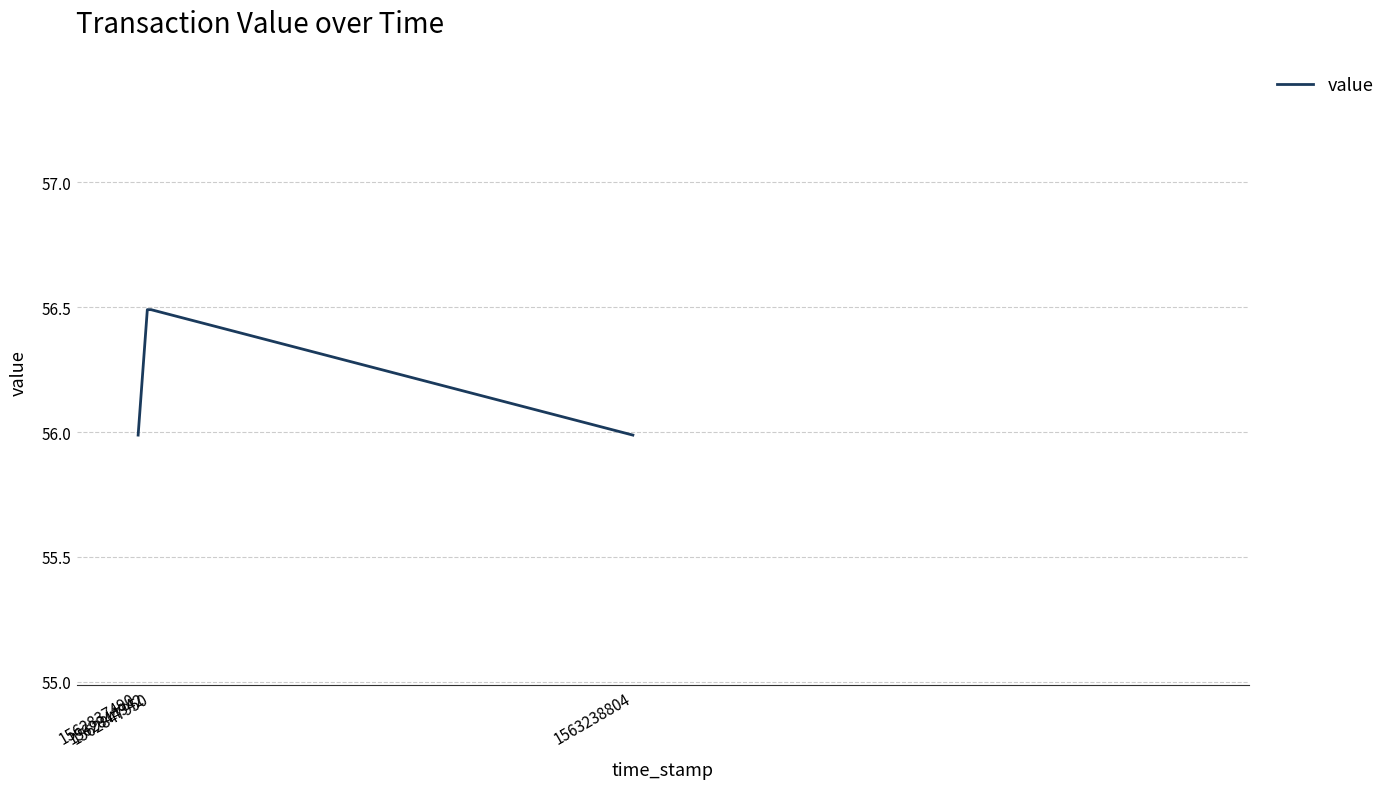

What is the change in value from 1562837490 to 1562847950?

+0.5